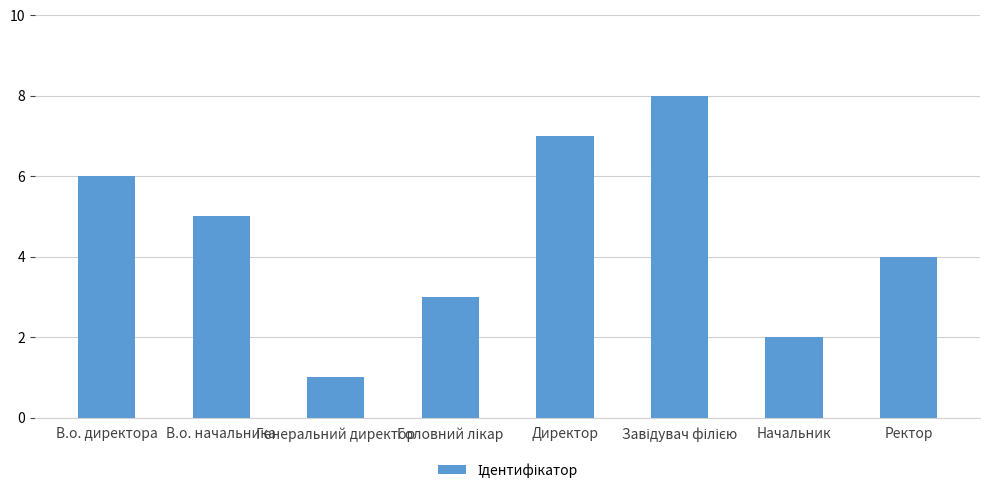

What is the value of the 7th bar from the left?

2